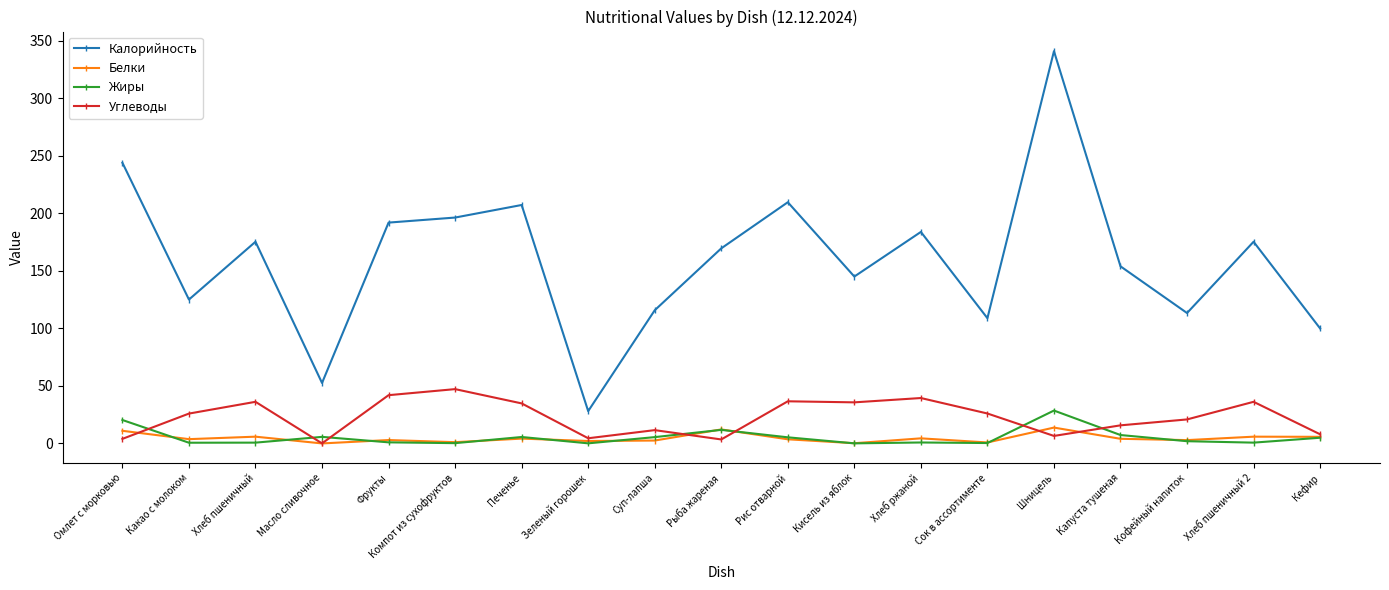

At which label does Жиры first exceed 1?

Омлет с морковью